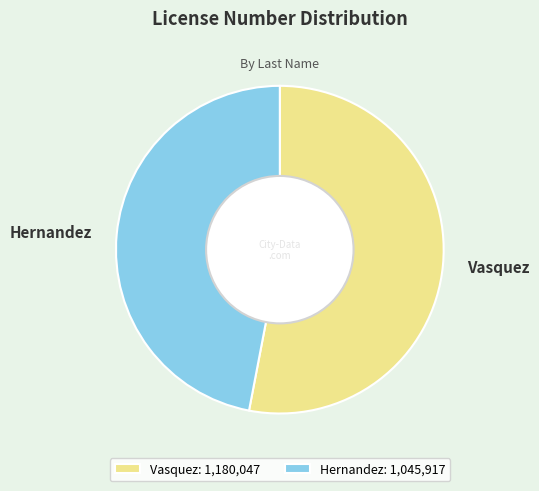

The Hernandez slice represents 47% of the pie. True or false?

True